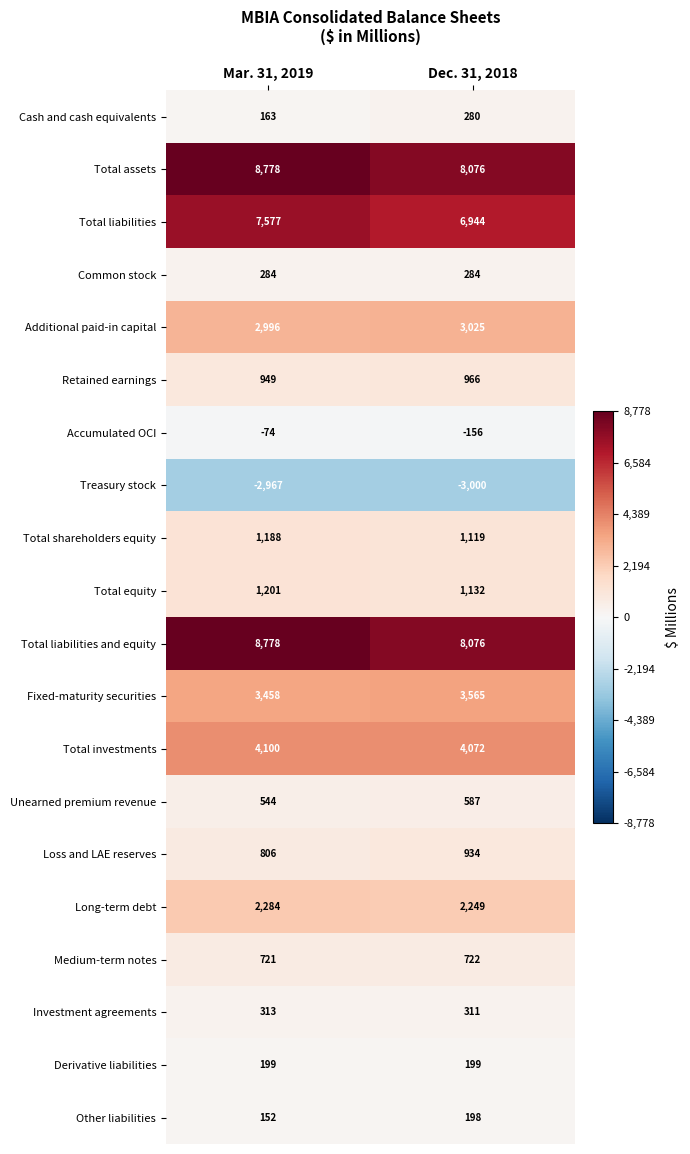

List the labels in order of Medium-term notes value, largest first.

Dec. 31, 2018, Mar. 31, 2019